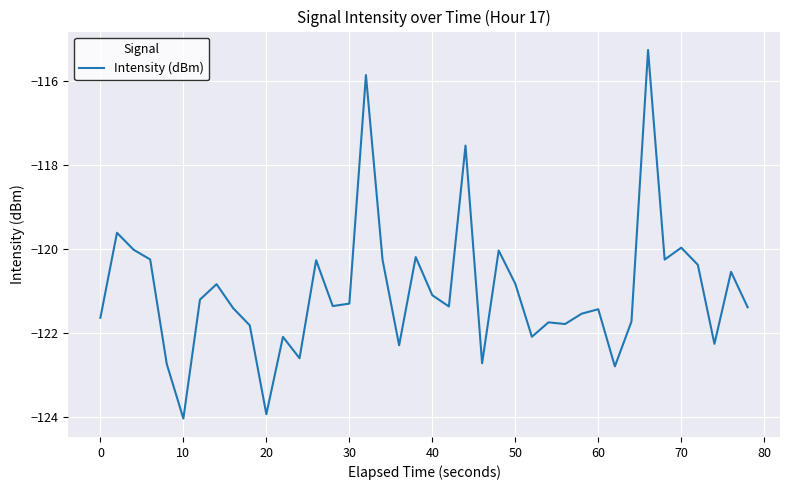

What is the difference between the maximum and minimum values?

8.8